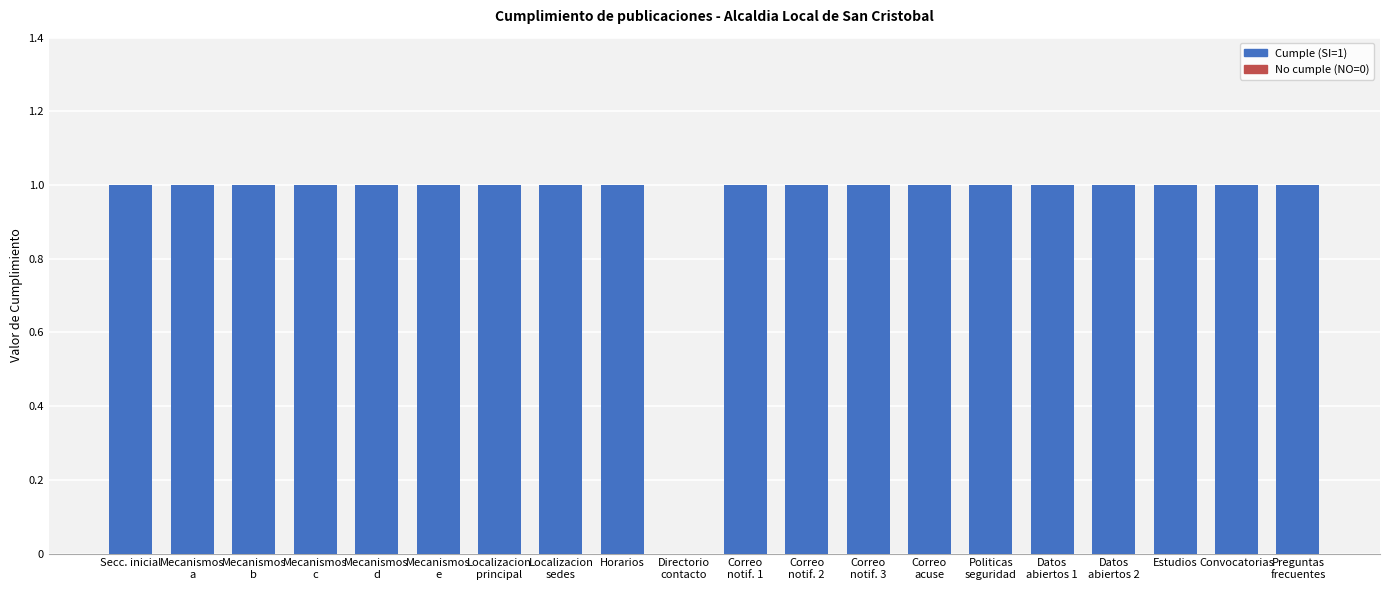

Between Item 13 and Item 6, which is larger?

Item 13